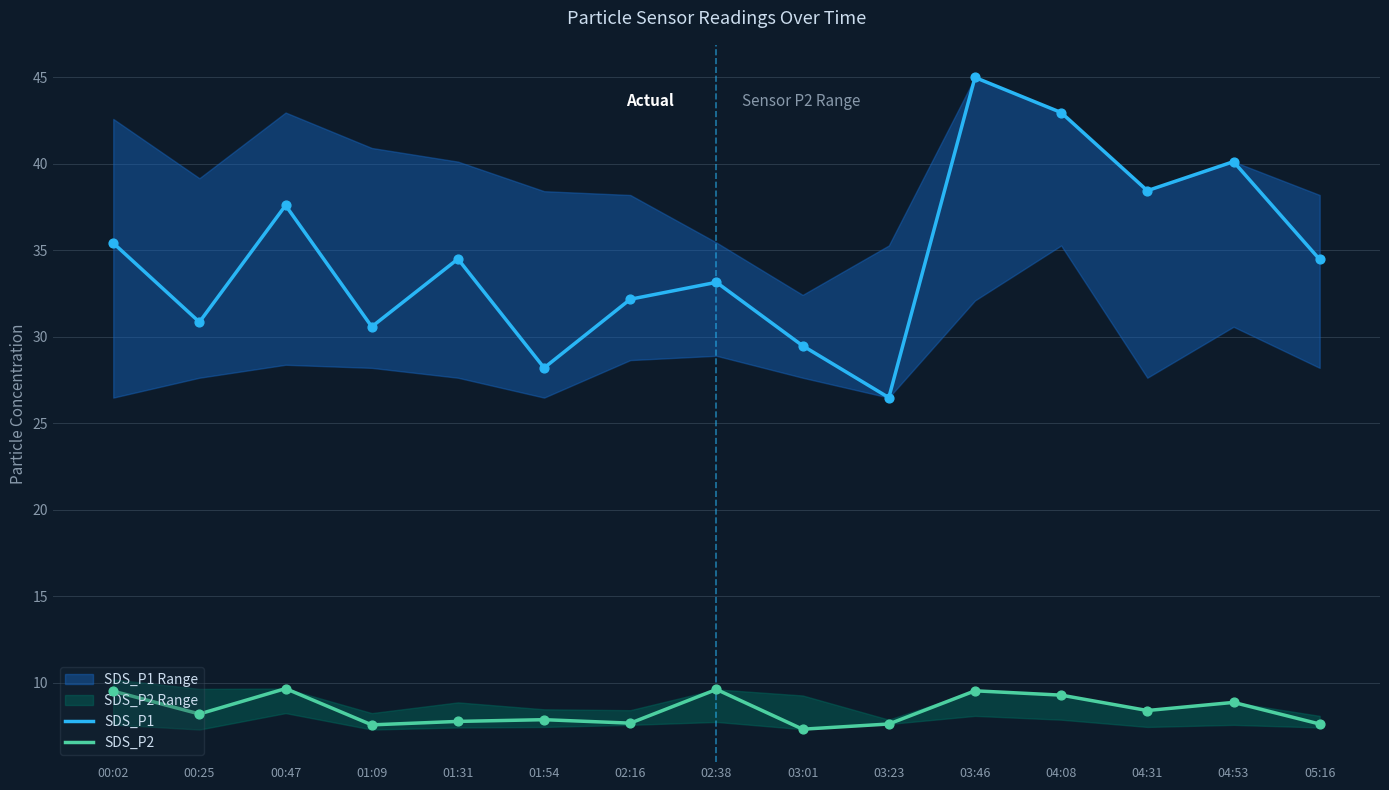

Is the value of SDS_P1 at 01:54 greater than the value of SDS_P2 at 01:31?

Yes